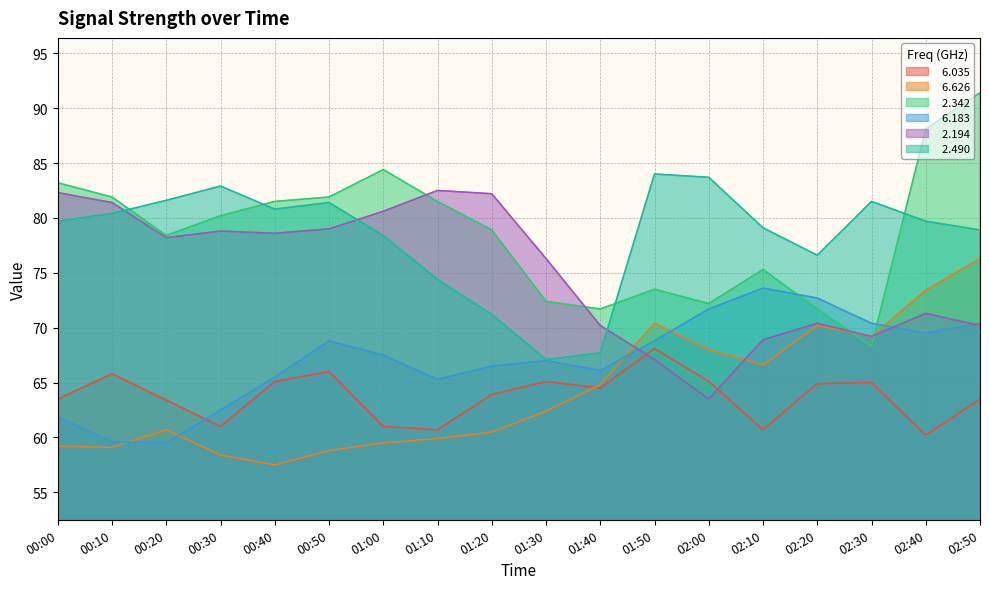

At how many categories does at least one series exceed 90?

1